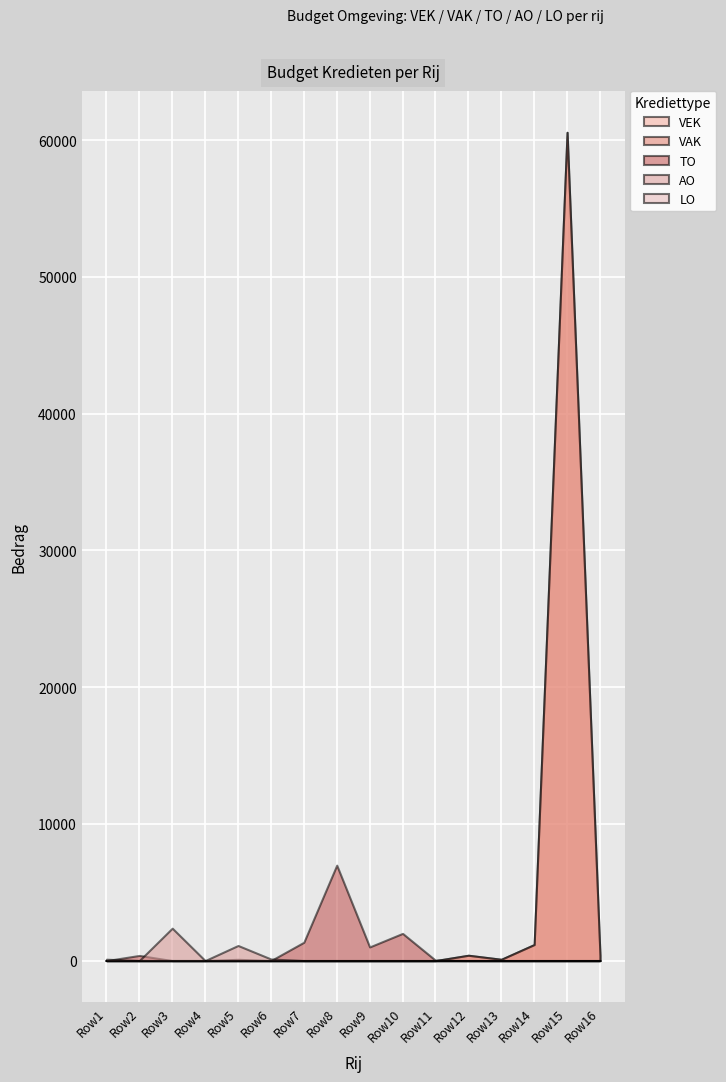

True or false: VAK has a value of 0 at 1.

True